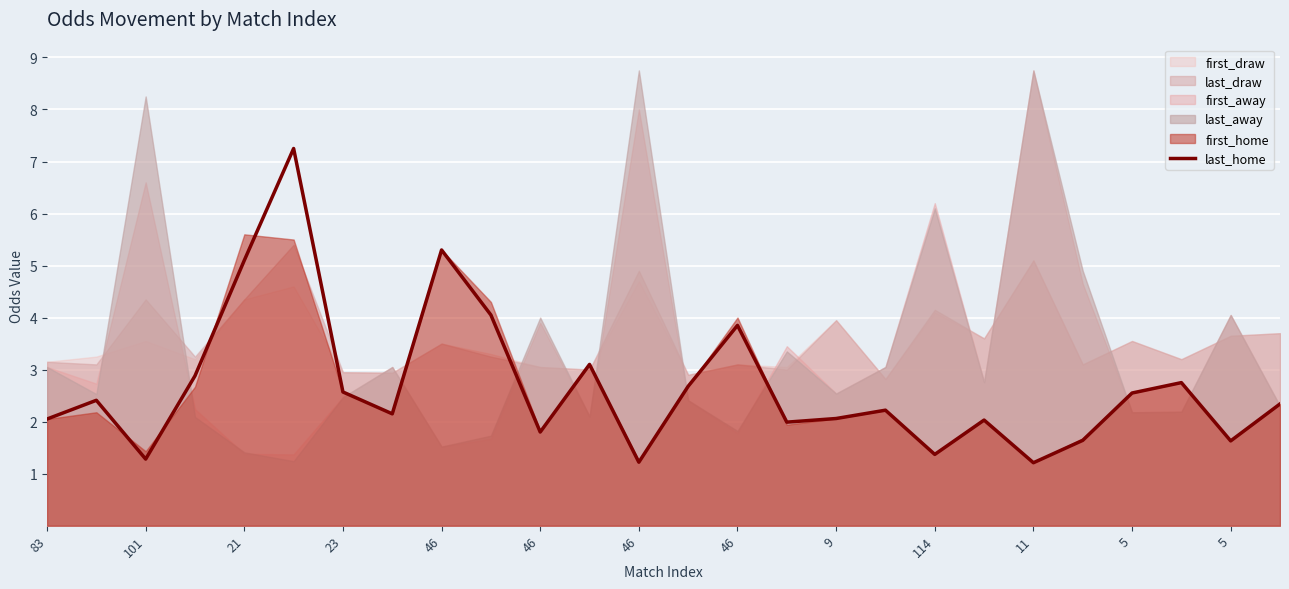

What is the average value?

2.7